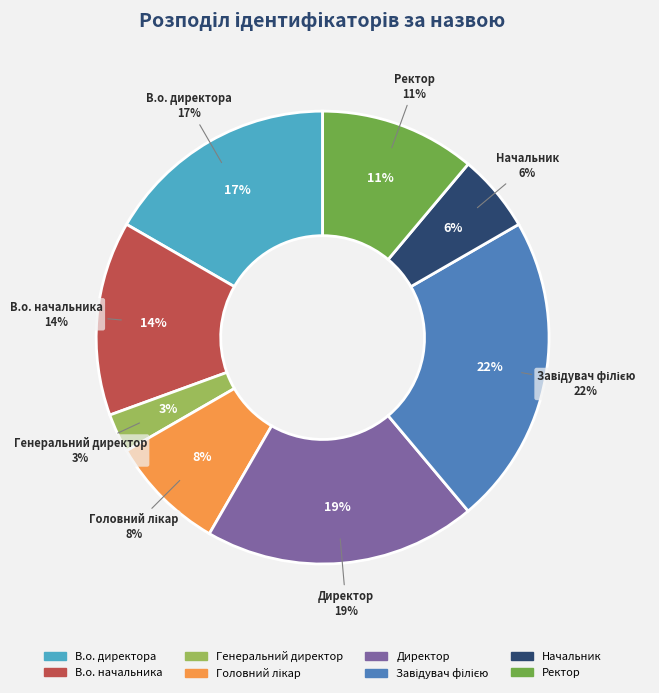

Is it true that В.о. начальника is 14% of the pie?

True